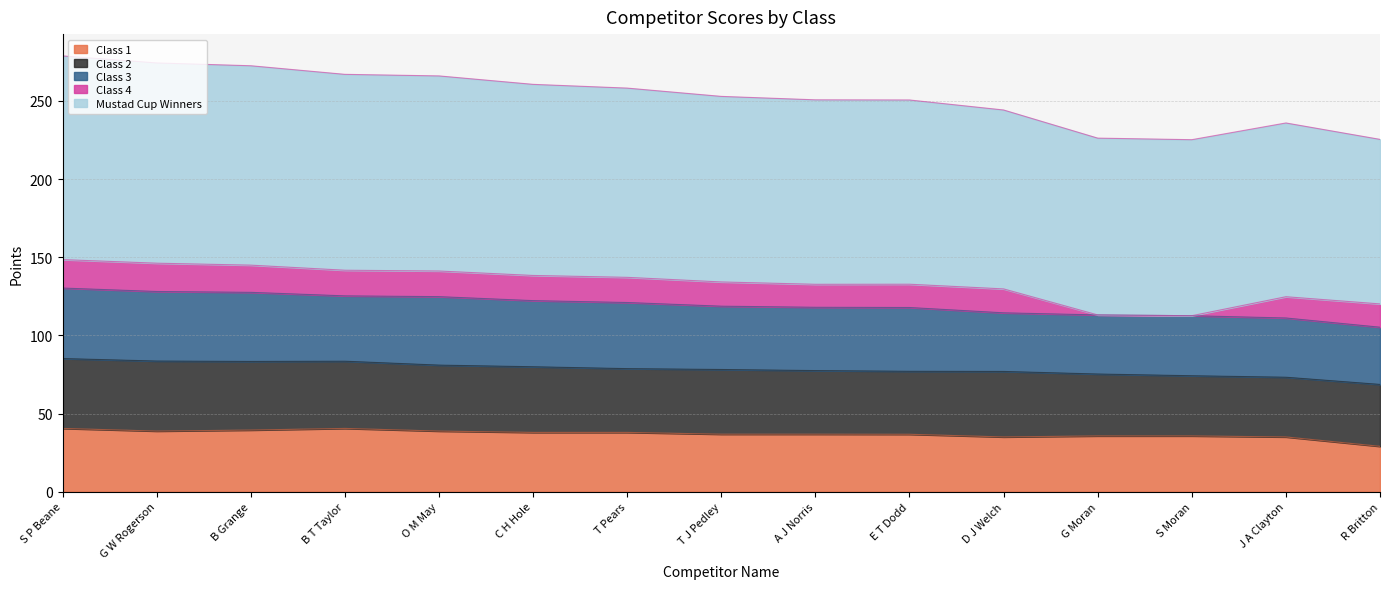

What is the label of the 7th point from the left?

T Pears